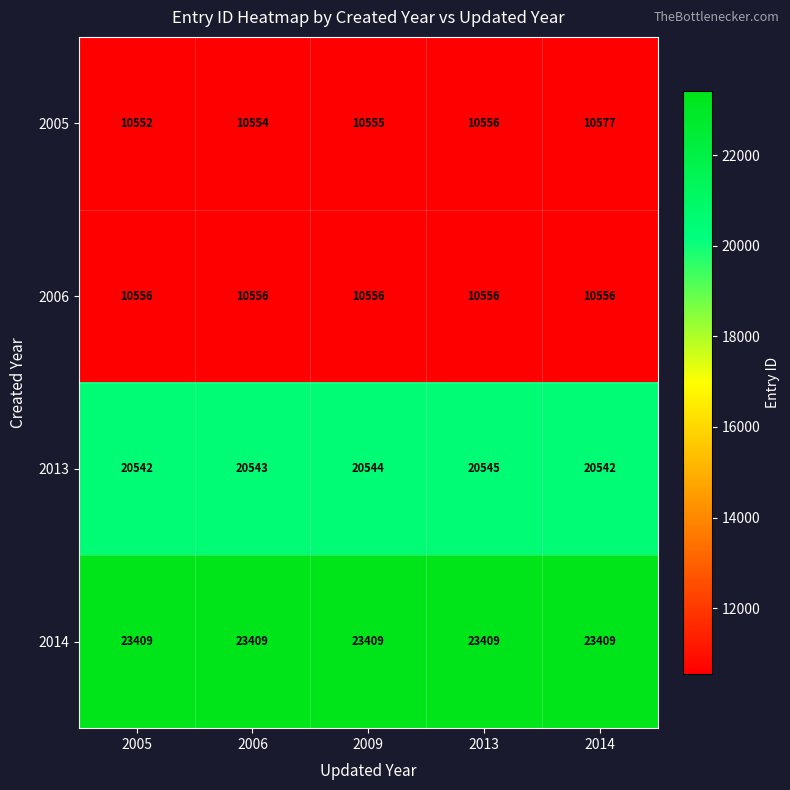

At which category is the sum across all series the highest?

2014